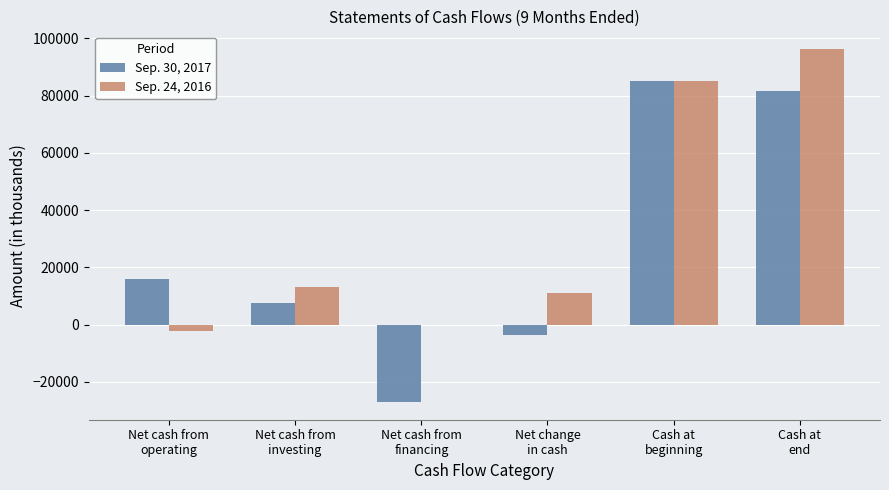

Does the chart contain stacked bars?

No